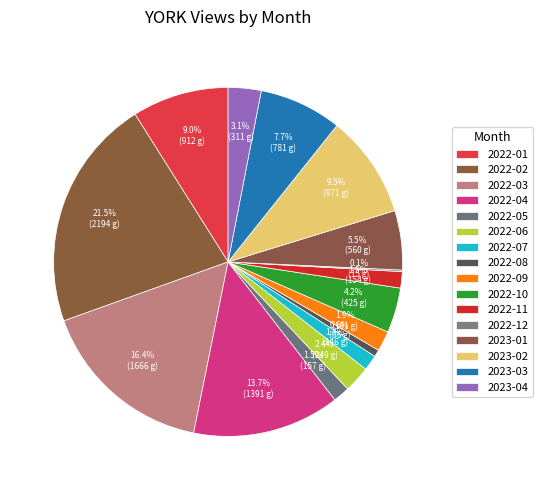

To the nearest percent, what is the difference between the 2022-10 and 2022-11 slice percentages?

3%